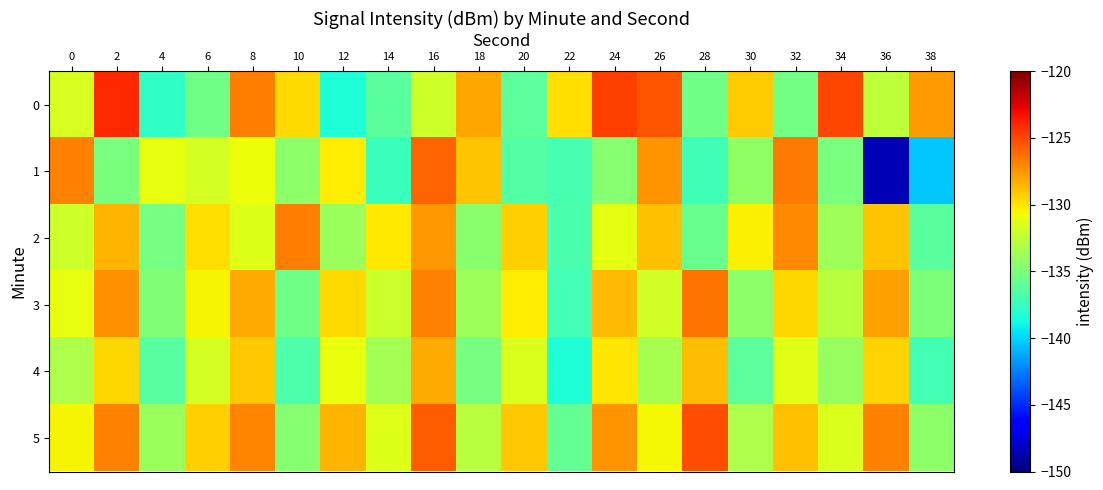

What is the spread (max minus min) of values at 16?

6.4